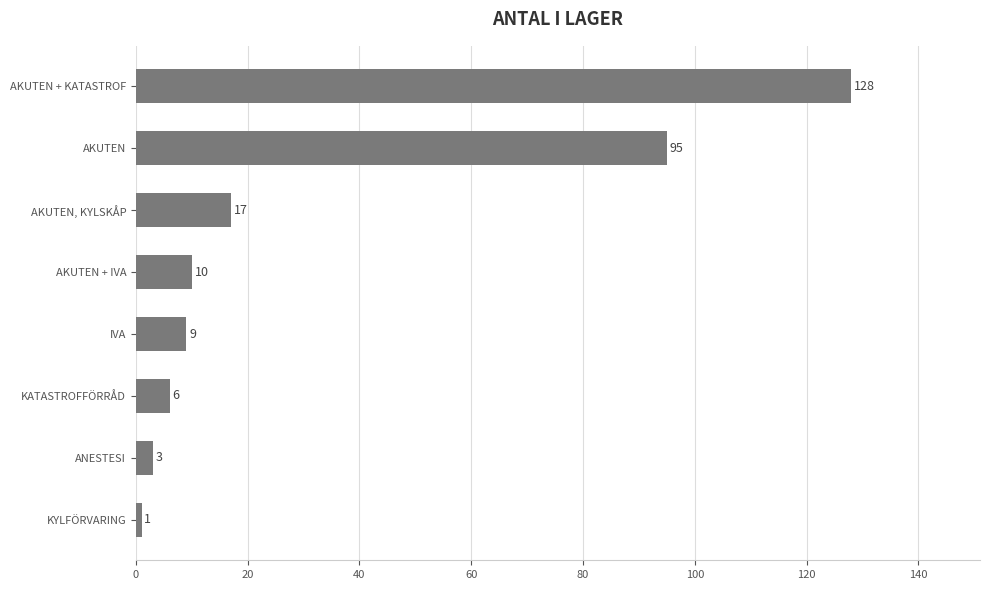

Reading bottom to top, list all the values displayed in this chart.

1	3	6	9	10	17	95	128